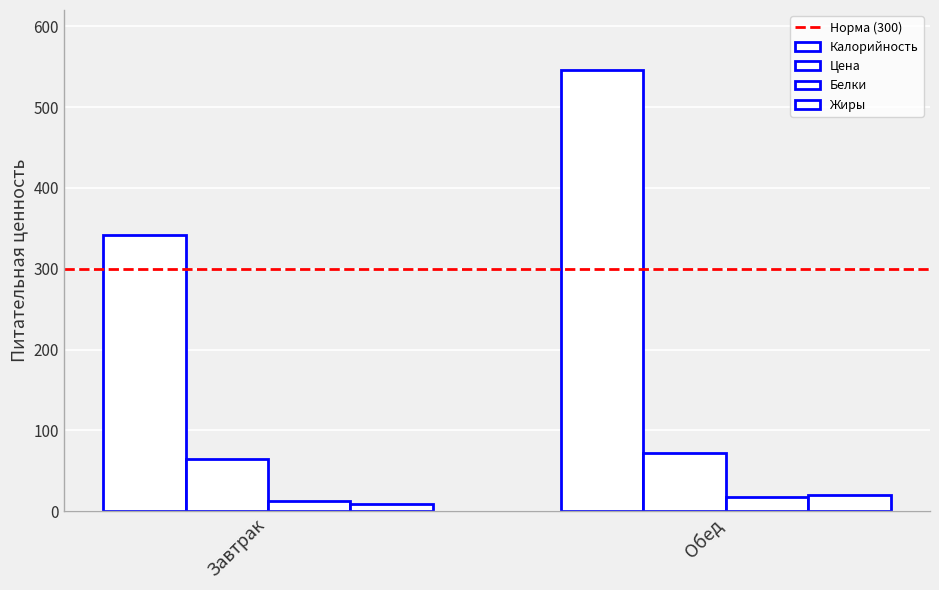

How many bars are there in each group?

4